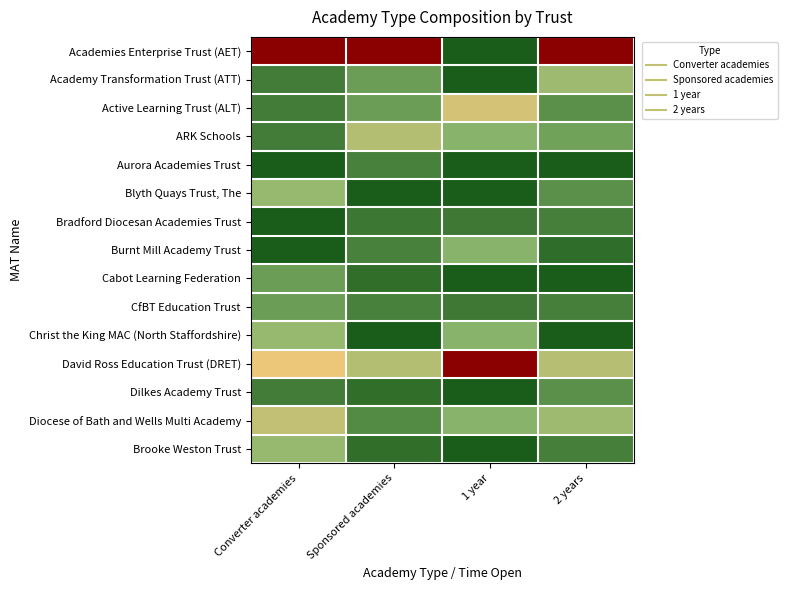

Reading left to right, transcribe all the data shown in this chart.

Academies Enterprise Trust (AET): Converter academies=1.0	Sponsored academies=1.0	1 year=0.0	2 years=1.0
Academy Transformation Trust (ATT): Converter academies=0.1	Sponsored academies=0.2	1 year=0.0	2 years=0.4
Active Learning Trust (ALT): Converter academies=0.1	Sponsored academies=0.2	1 year=0.6	2 years=0.2
ARK Schools: Converter academies=0.1	Sponsored academies=0.5	1 year=0.3	2 years=0.3
Aurora Academies Trust: Converter academies=0.0	Sponsored academies=0.1	1 year=0.0	2 years=0.0
Blyth Quays Trust, The: Converter academies=0.4	Sponsored academies=0.0	1 year=0.0	2 years=0.2
Bradford Diocesan Academies Trust: Converter academies=0.0	Sponsored academies=0.1	1 year=0.1	2 years=0.1
Burnt Mill Academy Trust: Converter academies=0.0	Sponsored academies=0.1	1 year=0.3	2 years=0.1
Cabot Learning Federation: Converter academies=0.2	Sponsored academies=0.1	1 year=0.0	2 years=0.0
CfBT Education Trust: Converter academies=0.2	Sponsored academies=0.1	1 year=0.1	2 years=0.1
Christ the King MAC (North Staffordshire): Converter academies=0.4	Sponsored academies=0.0	1 year=0.3	2 years=0.0
David Ross Education Trust (DRET): Converter academies=0.6	Sponsored academies=0.5	1 year=1.0	2 years=0.5
Dilkes Academy Trust: Converter academies=0.1	Sponsored academies=0.1	1 year=0.0	2 years=0.2
Diocese of Bath and Wells Multi Academy: Converter academies=0.5	Sponsored academies=0.2	1 year=0.3	2 years=0.4
Brooke Weston Trust: Converter academies=0.4	Sponsored academies=0.1	1 year=0.0	2 years=0.1